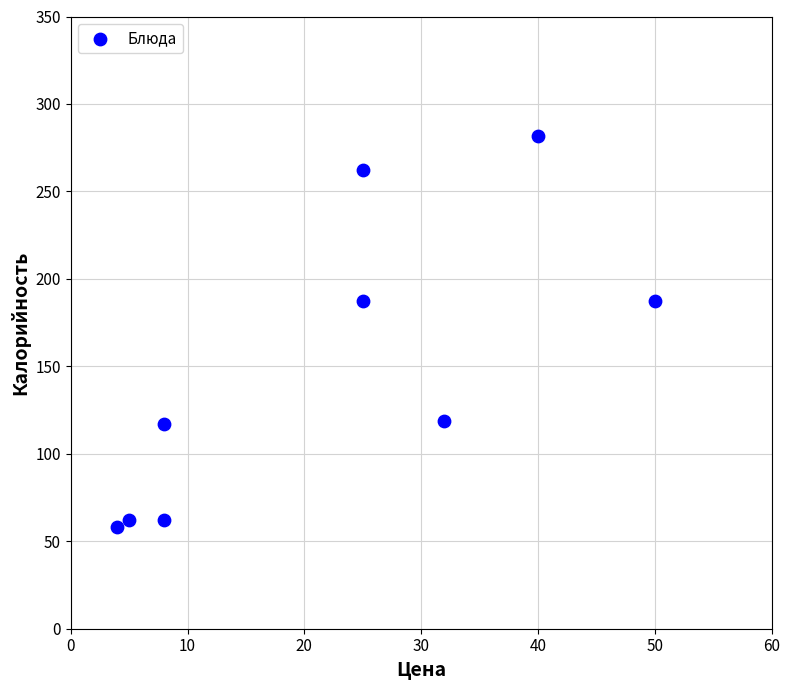

What is the average Y value?

148.5